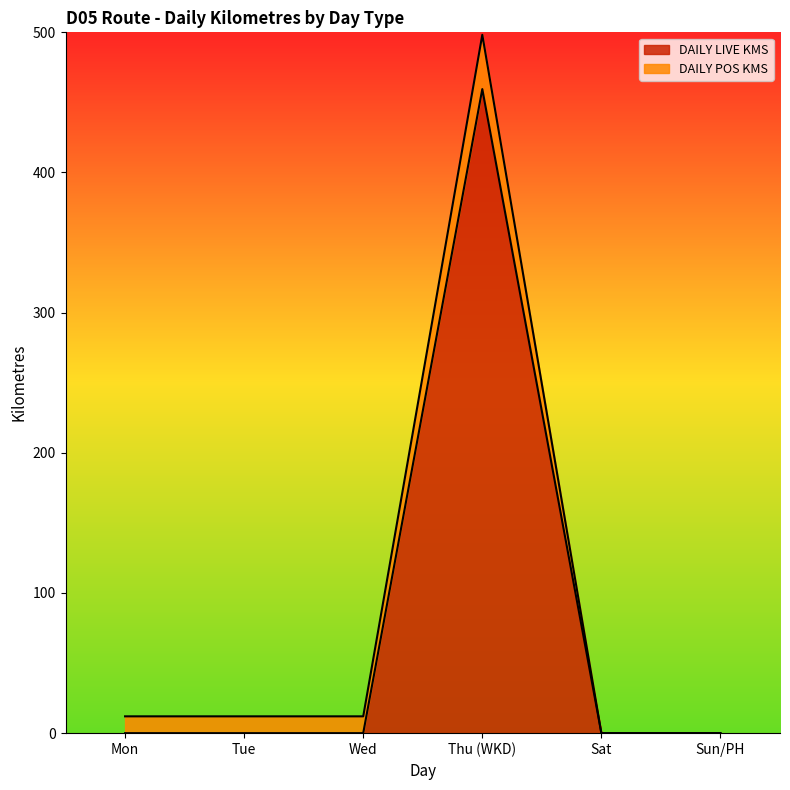

How many values are above zero?

1